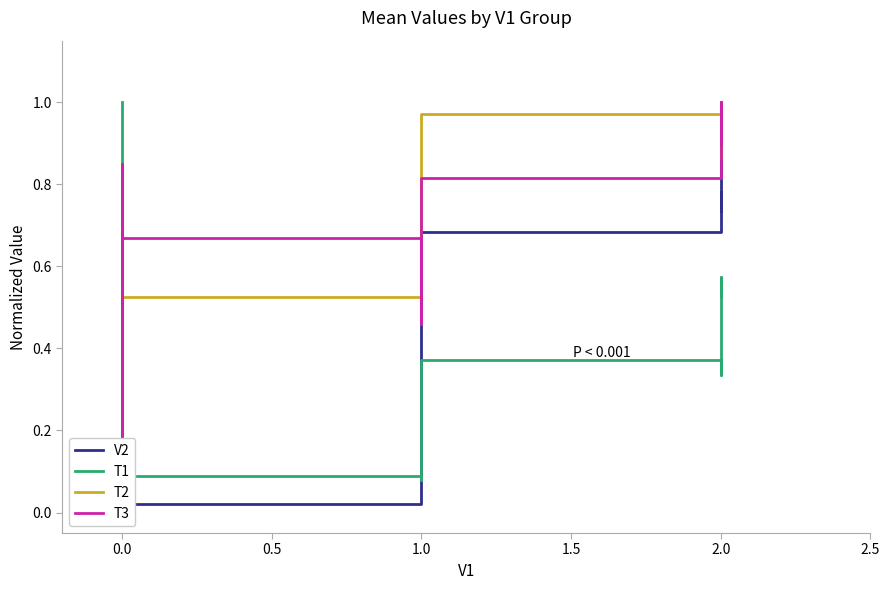

What are all the series names shown in the legend?

V2, T1, T2, T3